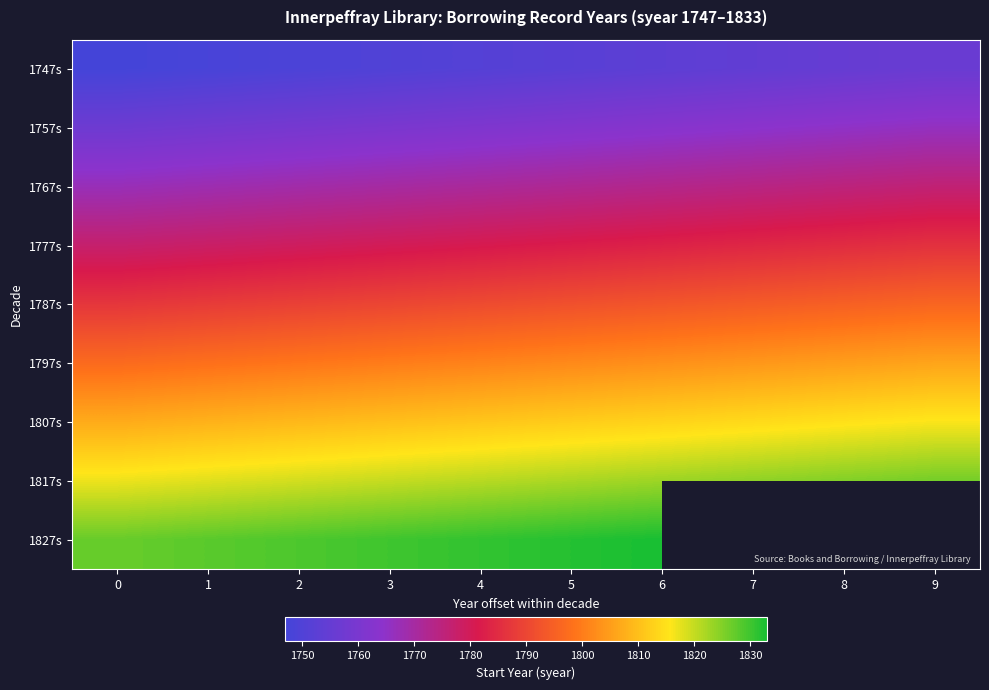

How many values in the 1807s series exceed 1812?

4